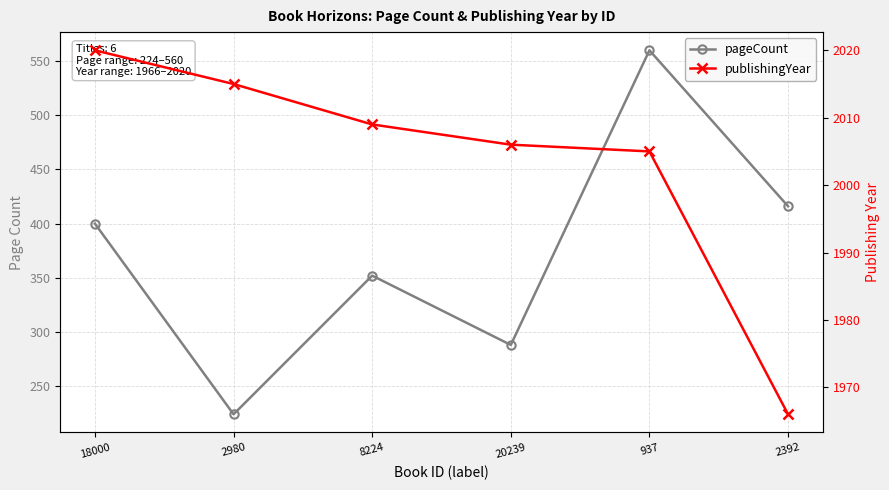

Is it true that pageCount equals 71 at 20239?

False